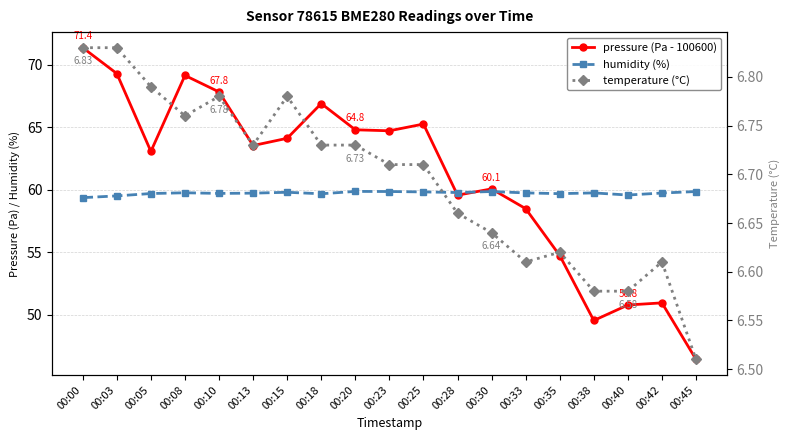

How many interior local valleys does the temperature (°C) series have?

3